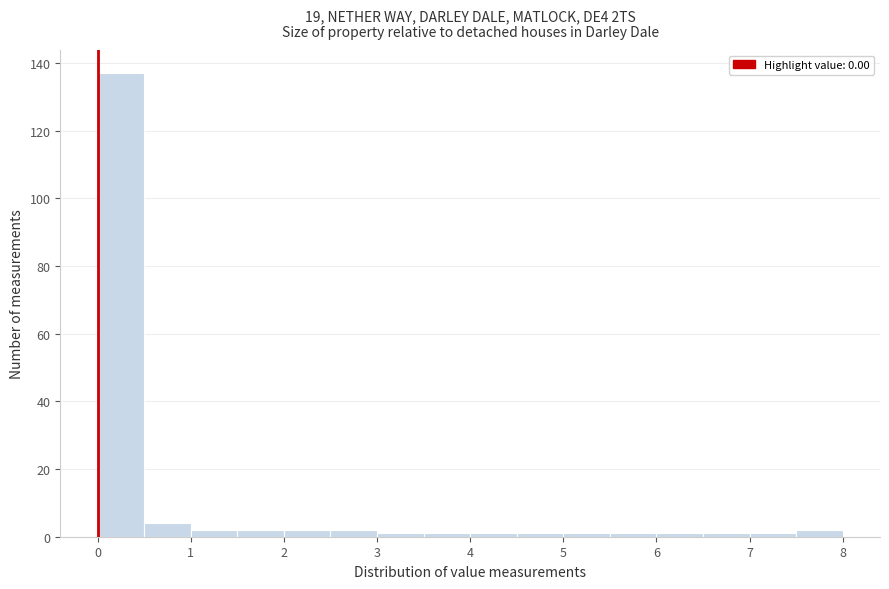

Over which range of the x-axis is the bar tallest?

0.0 to 0.5